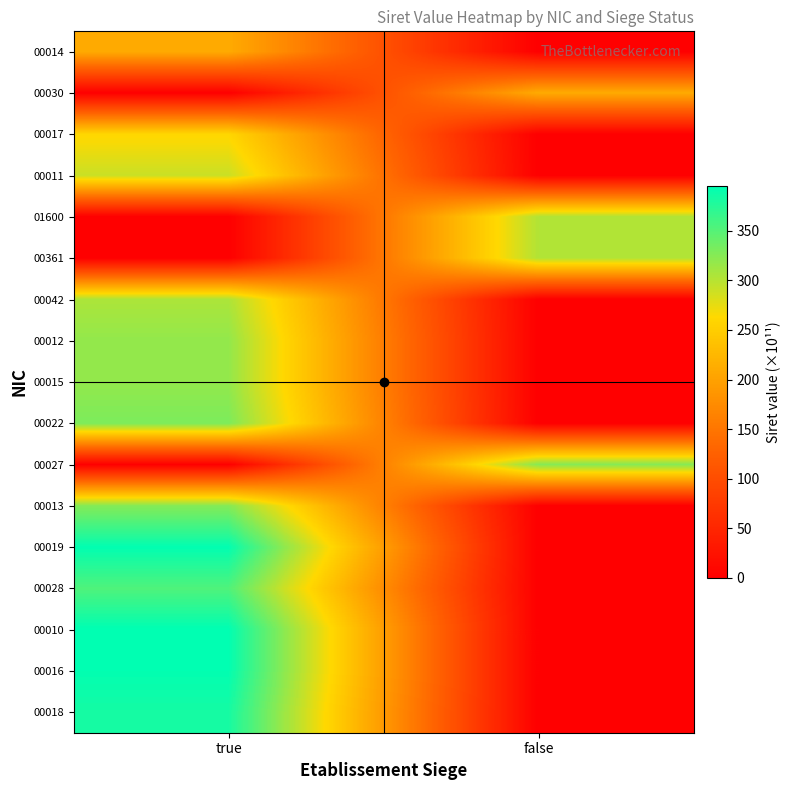

Count the number of data series in this chart.

17